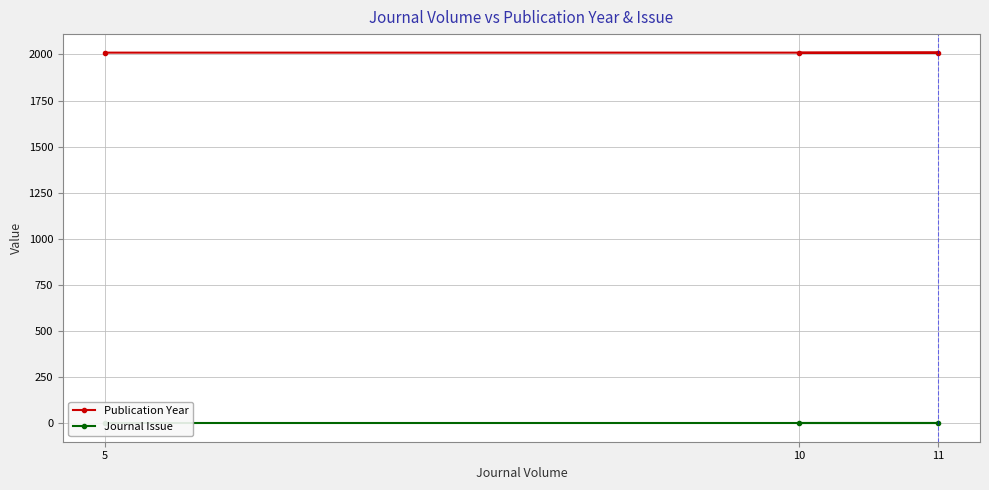

List the series in order of their overall mean, highest first.

Publication Year, Journal Issue